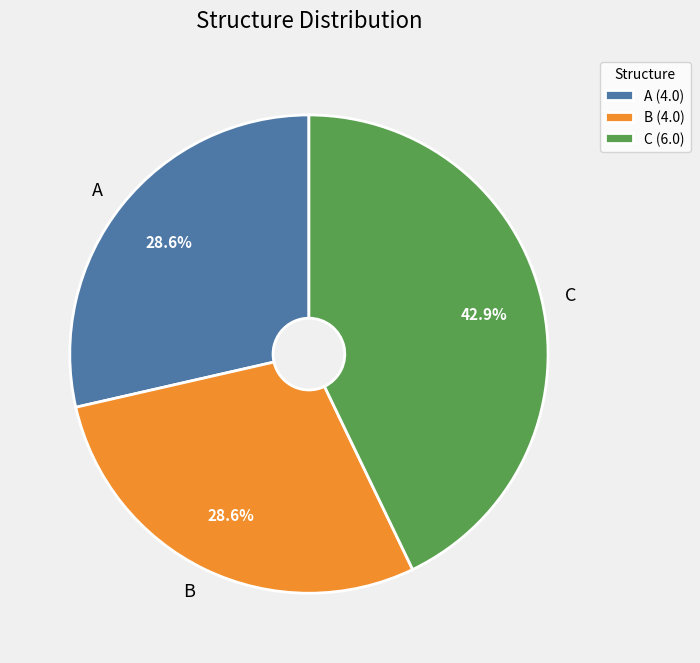

Count the number of slices in the pie.

3